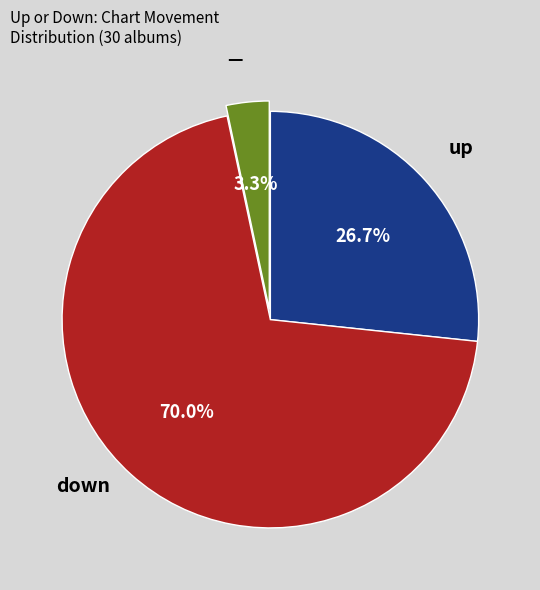

How many segments does this pie chart have?

3